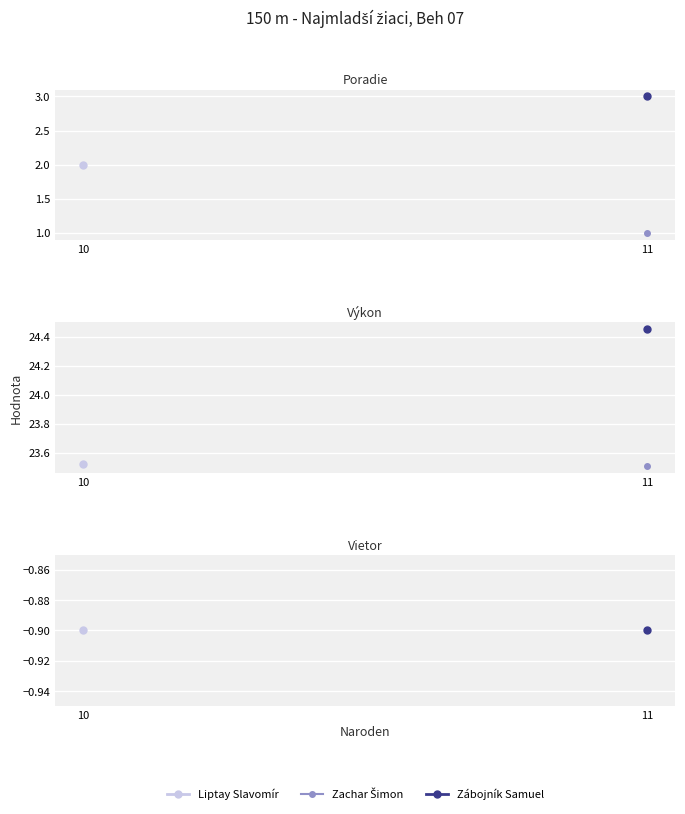

Which series has the widest spread of values?

Poradie